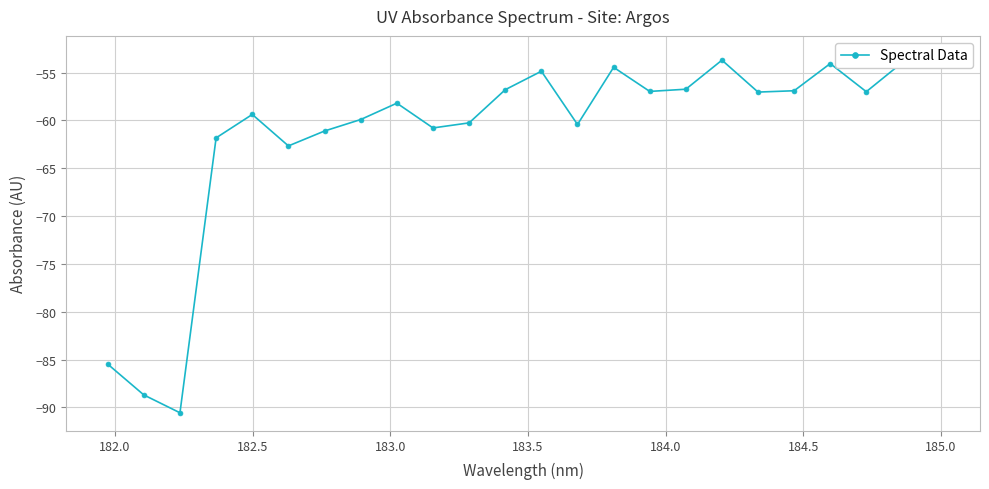

Is this an area chart (filled region under the line)?

No